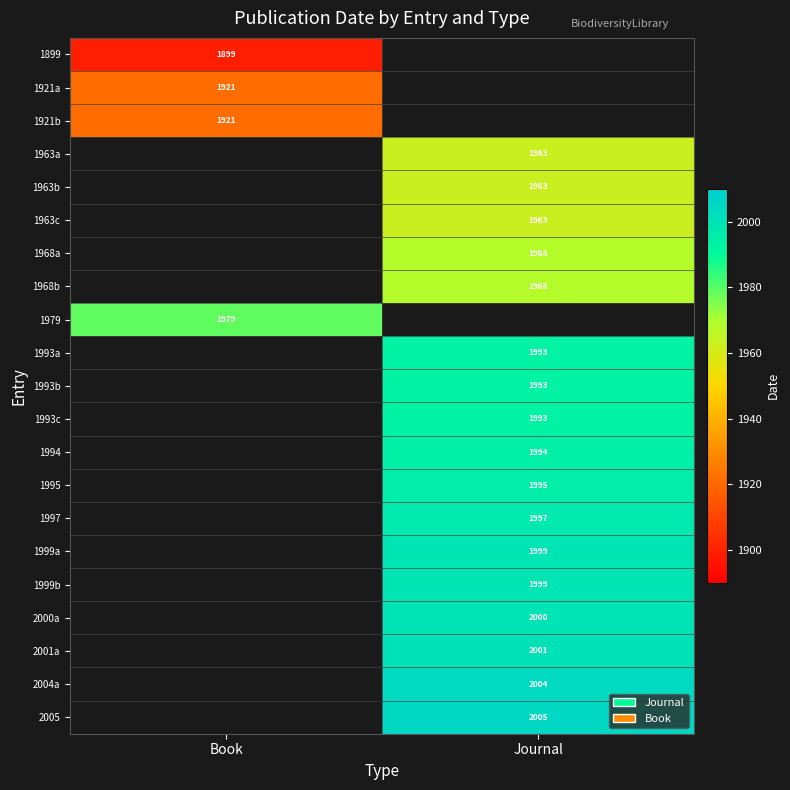

What is the greatest value displayed?

2005.0